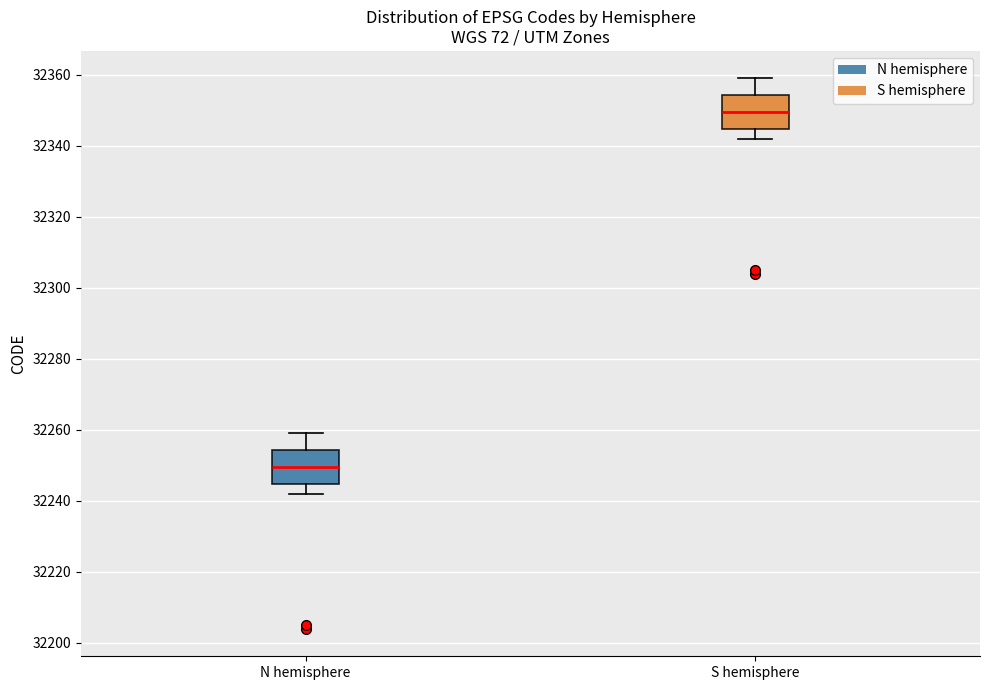

Reading left to right, read every box against the y-axis: the position of its median line, the range the box covers, and the ends of its whiskers. The values are not printed on the chart, so give them approximately, as read against the axis.

N hemisphere: median 32250, box 32244 to 32254, whiskers 32242 to 32260
S hemisphere: median 32350, box 32344 to 32354, whiskers 32342 to 32360